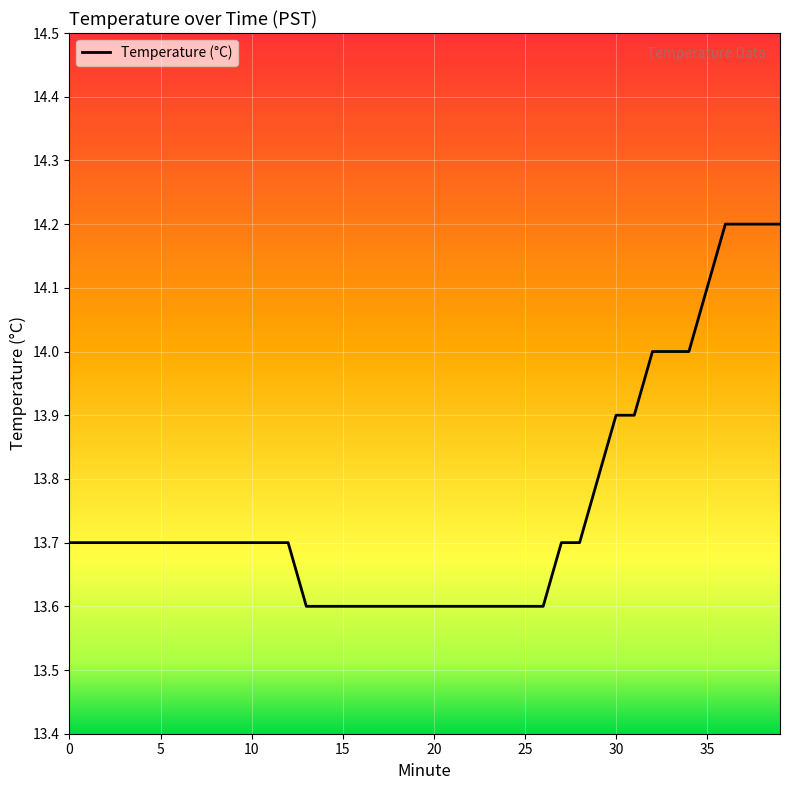

What is the minimum value shown in the chart?

13.6